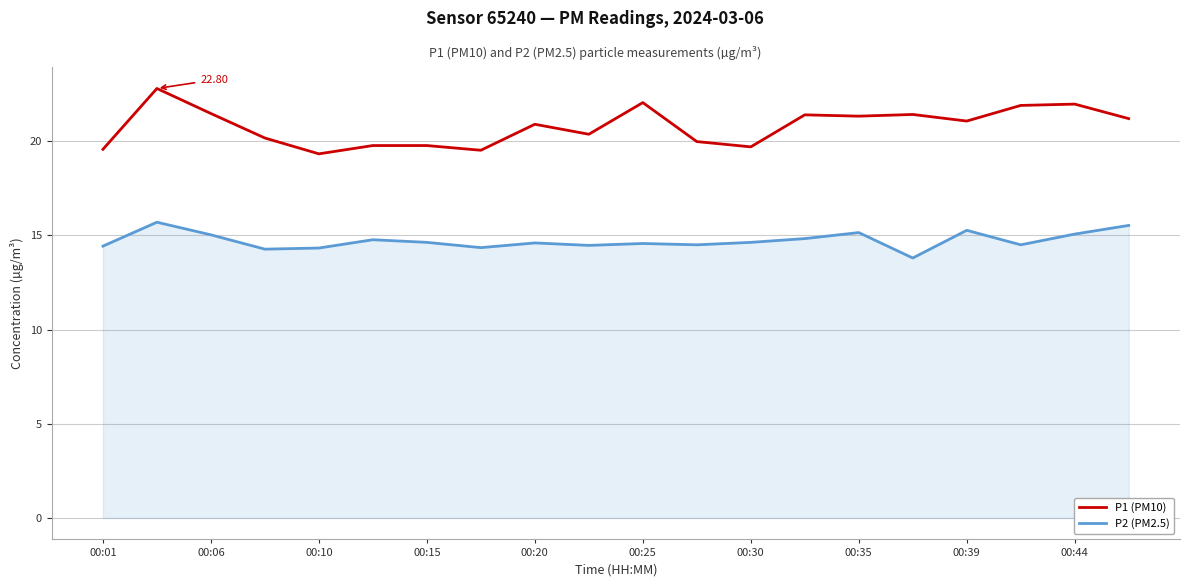

What is the difference between the maximum and minimum values in the P2 (PM2.5) series?

1.9